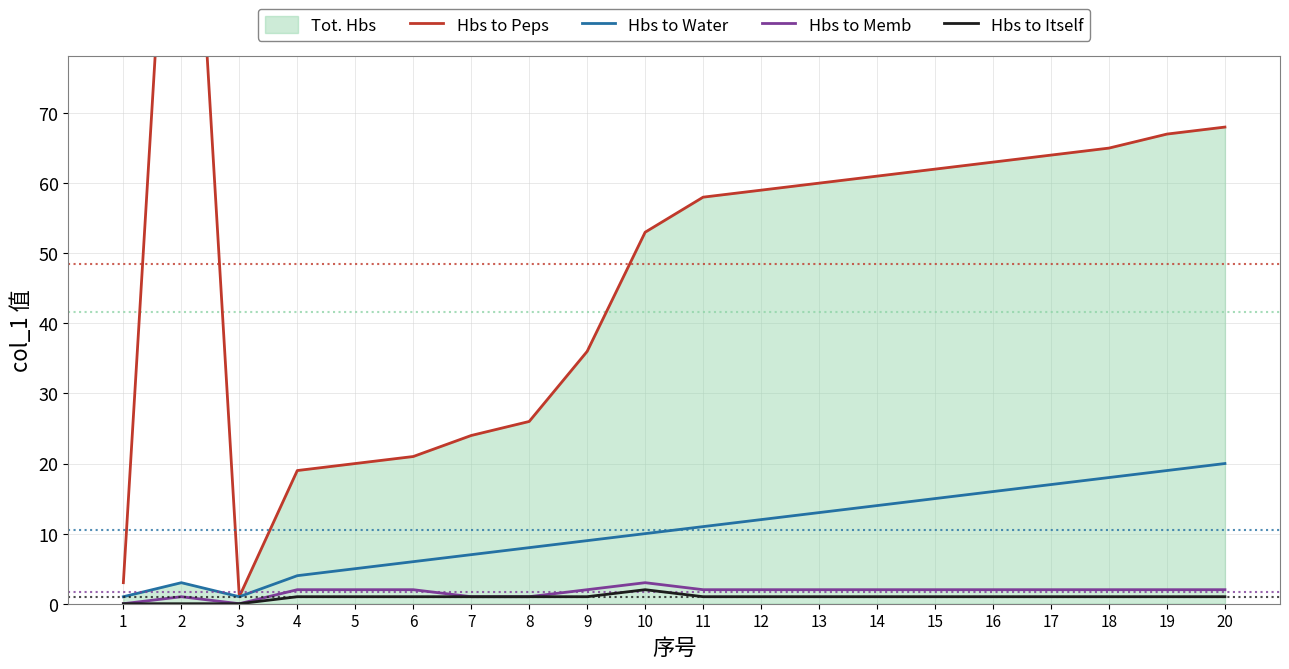

At which label is Hbs to Itself closest to 1?

4